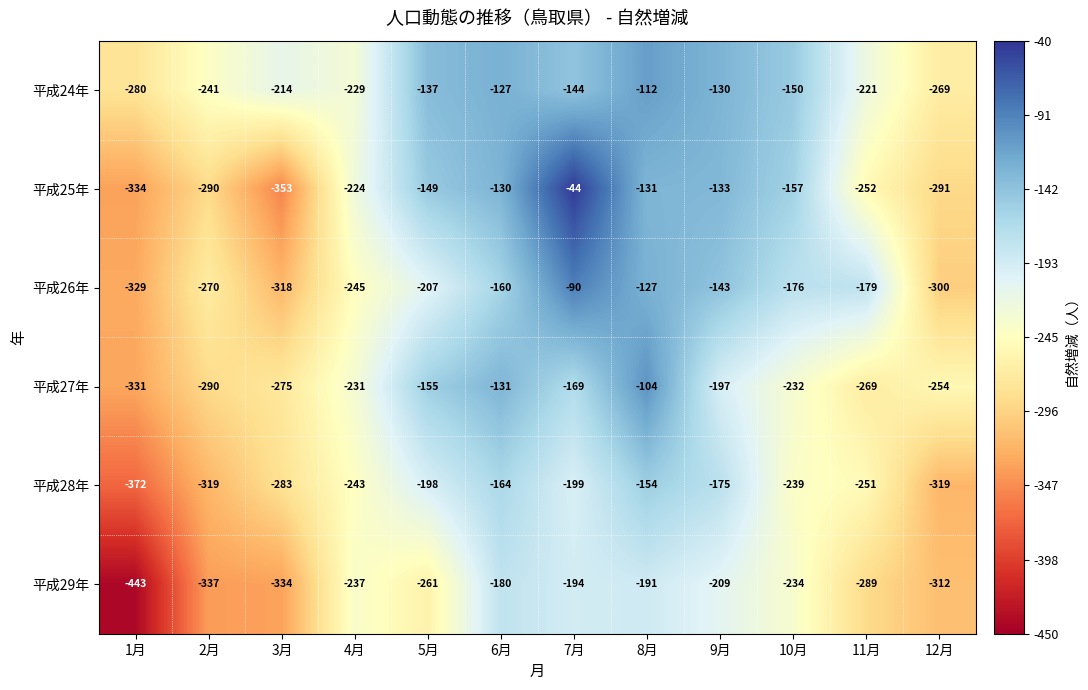

Which series has the largest range (max minus min)?

平成25年